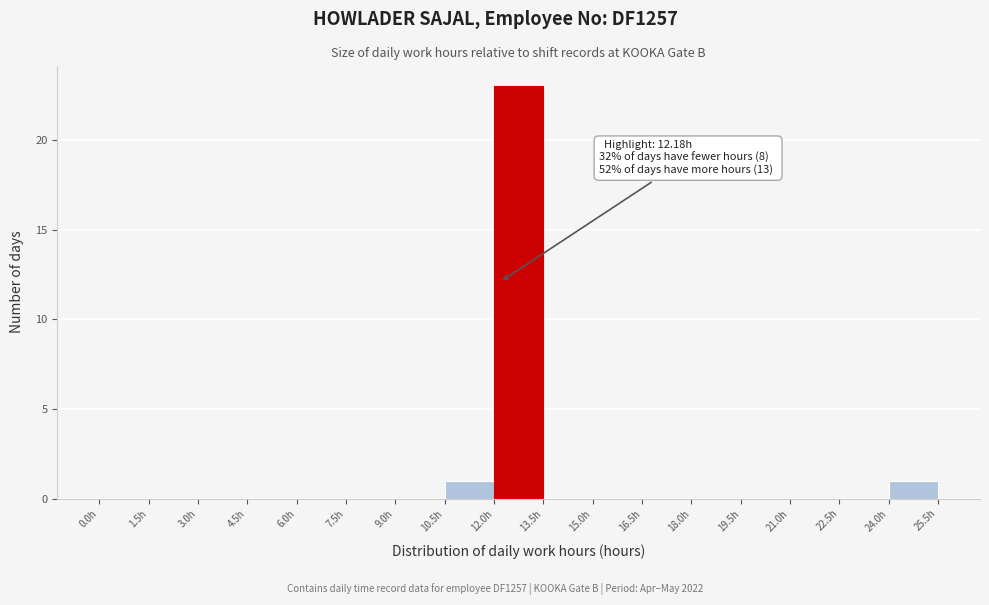

Over which range of the x-axis is the bar tallest?

12.0 to 13.5